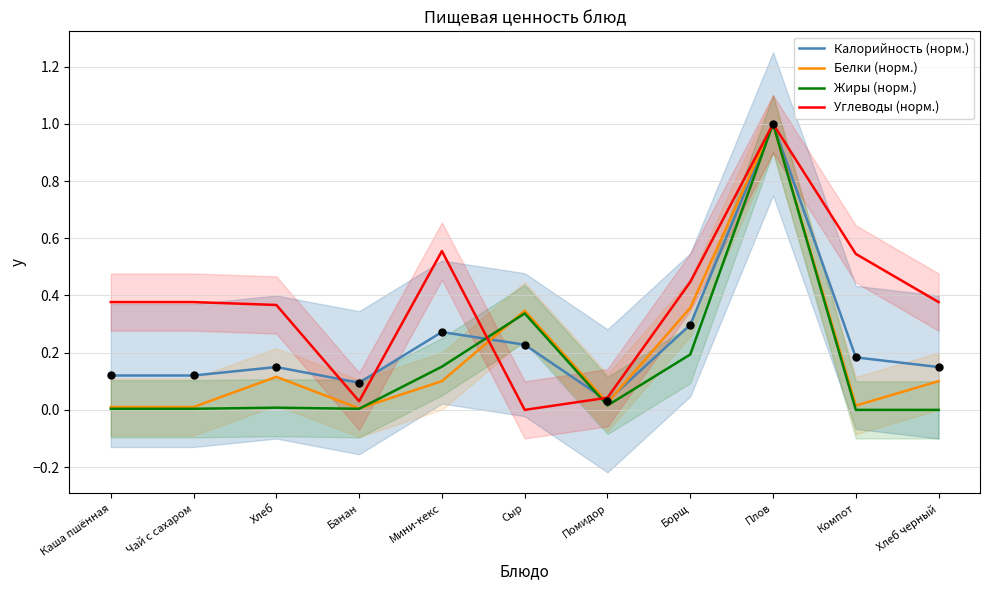

Which series contains the lowest Y value?

Жиры (норм.)